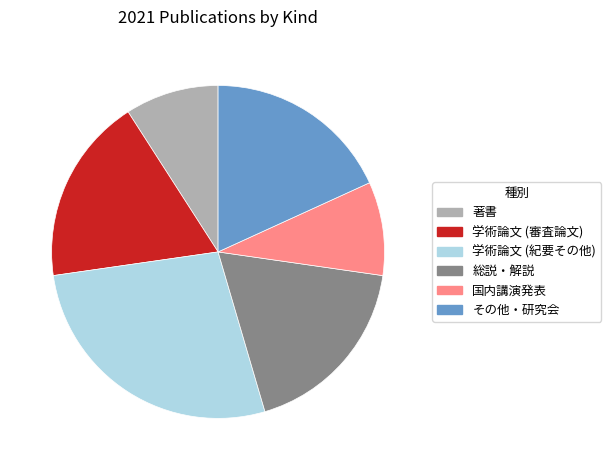

Combined, do 学術論文 (紀要その他) and その他・研究会 account for over 50%?

No